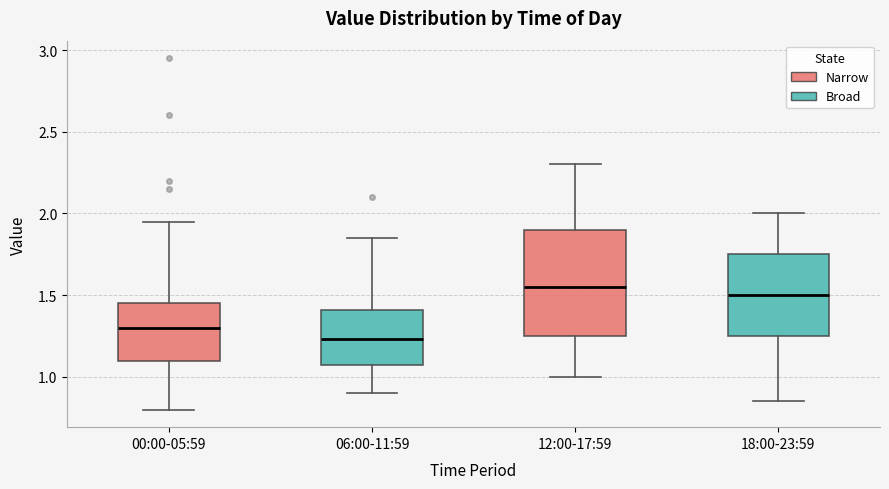

Which box's median line is the highest?

12:00-17:59